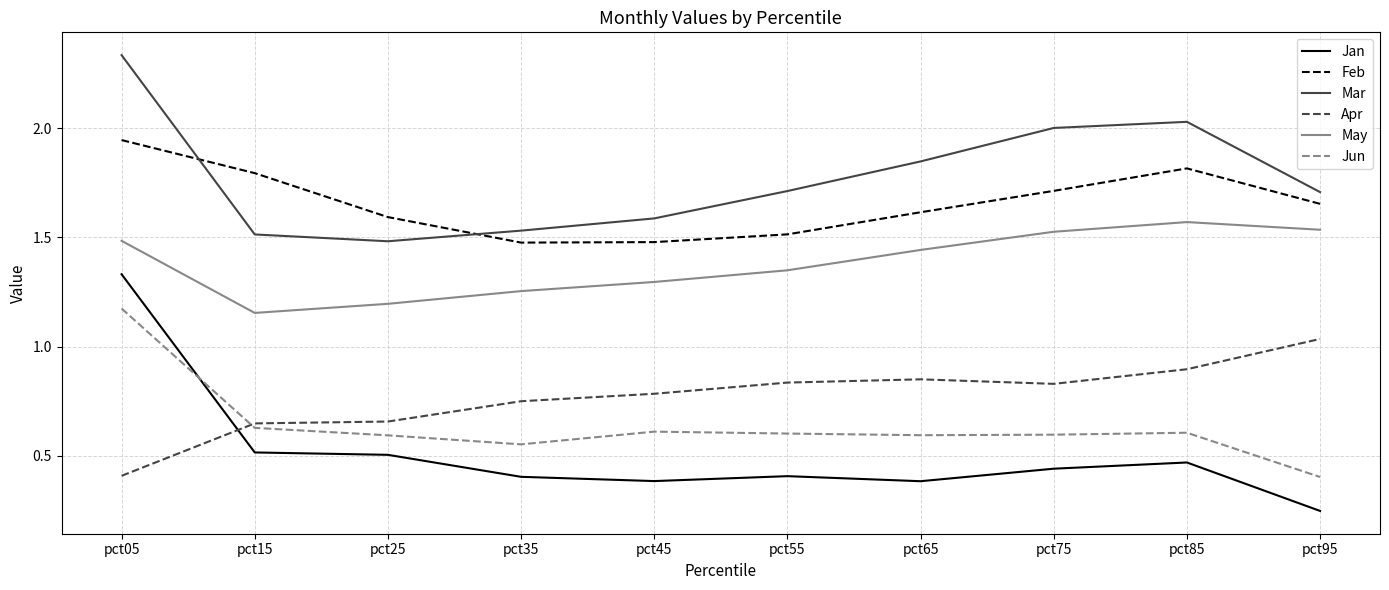

The value of May at pct55 is 1.3. True or false?

True